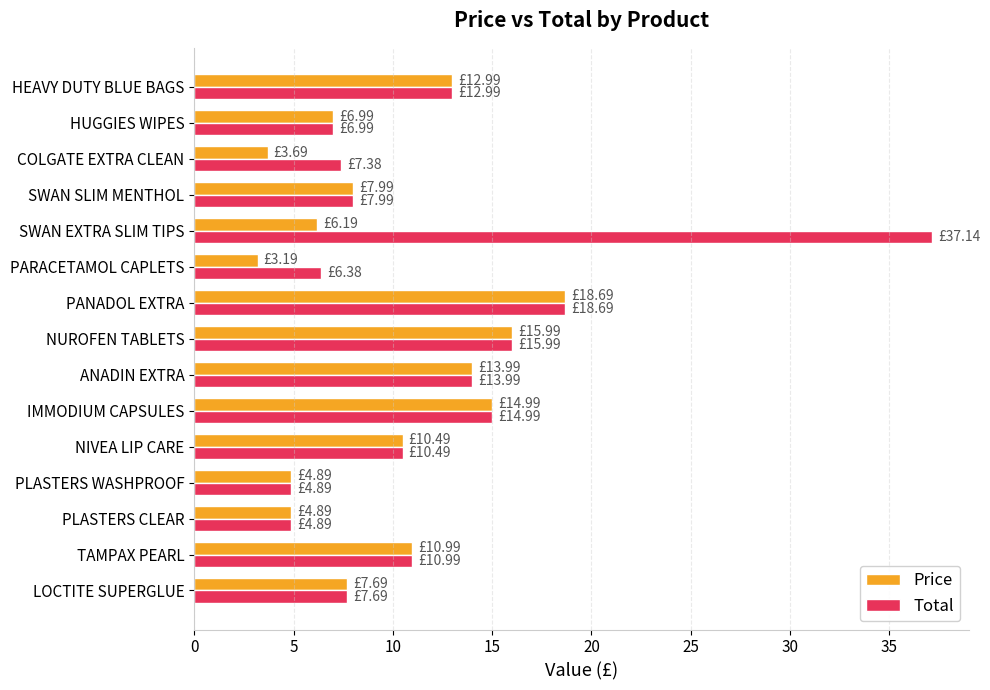

What is the spread (max minus min) of values at COLGATE EXTRA CLEAN?

3.7